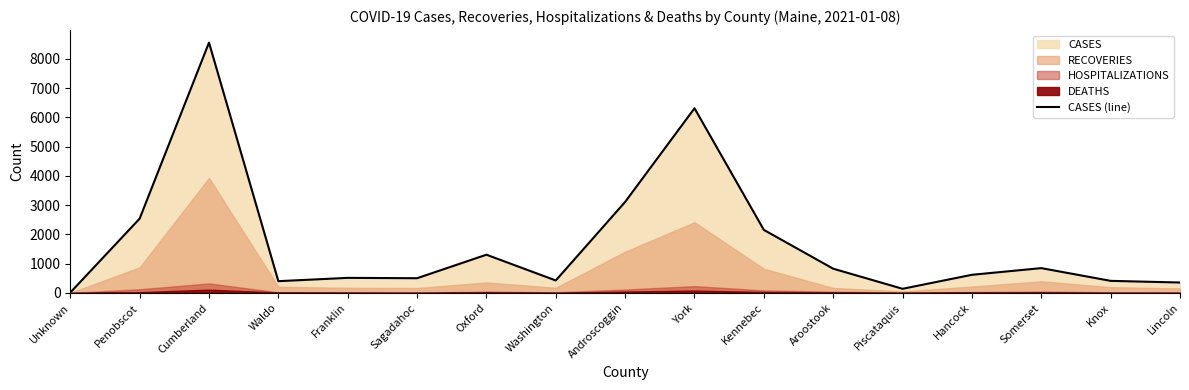

Approximately how many times larger is the value at York compared to Kennebec?

2.9